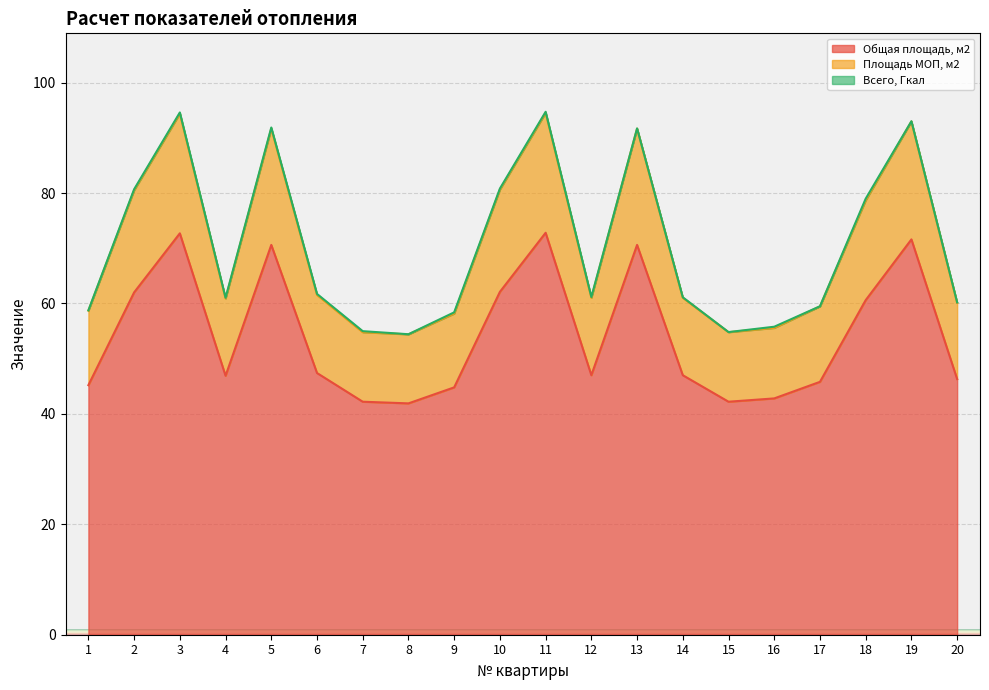

How many interior local peaks does the Площадь МОП, м2 series have?

5